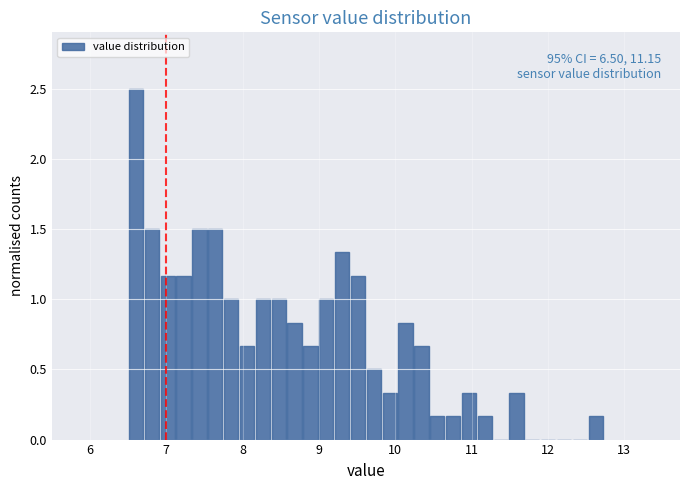

Around what value on the x-axis is the tallest bar? Give the approximate position of its centre, as read against the axis.

6.6